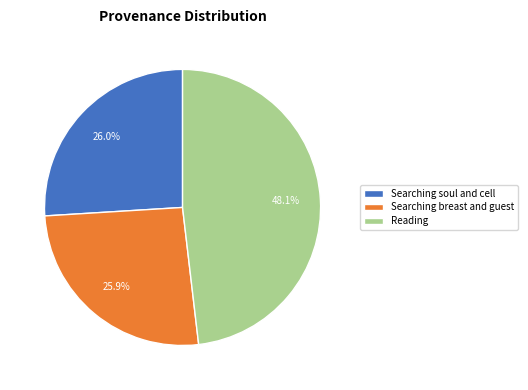

What portion of the pie excludes Searching soul and cell?

74.0%